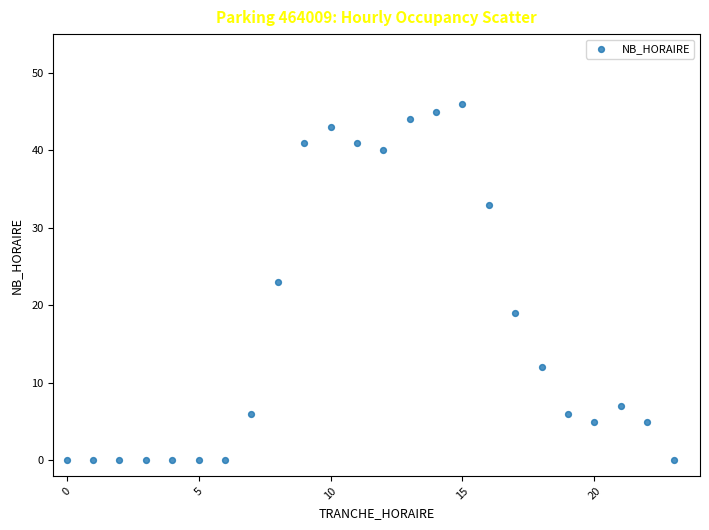

What is the range of Y values (max minus min)?

46